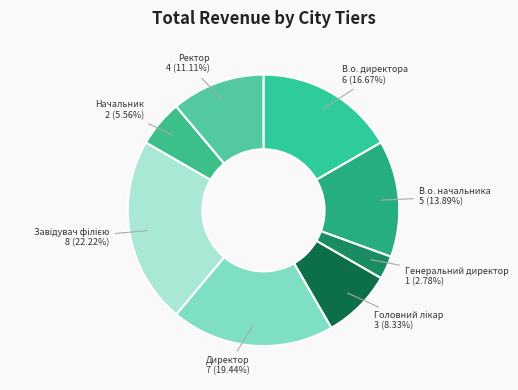

What is the total percentage of Генеральний директор and Начальник?

8.3%